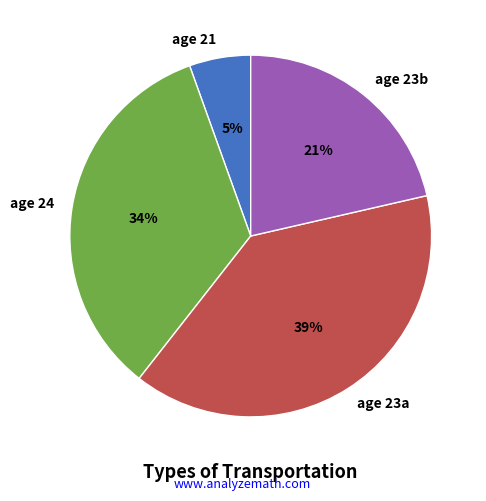

How many segments does this pie chart have?

4